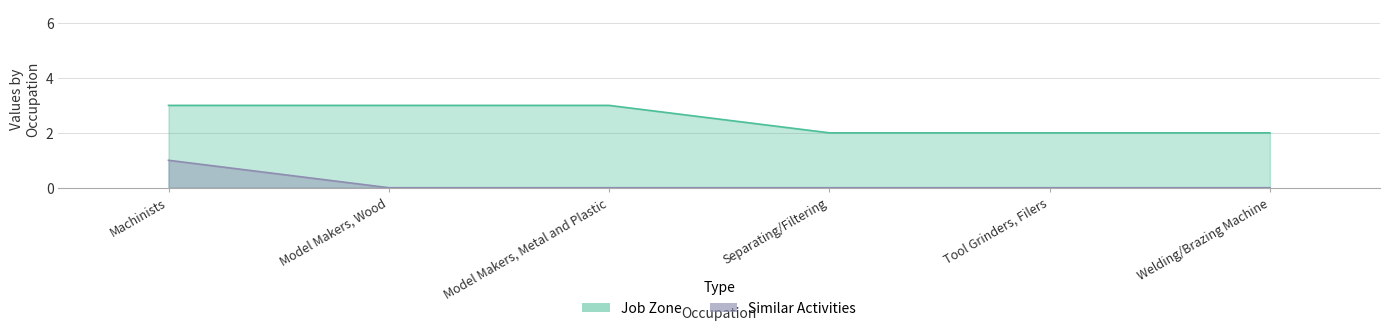

Is it true that Similar Activities equals 0 at Model Makers, Metal and Plastic?

True